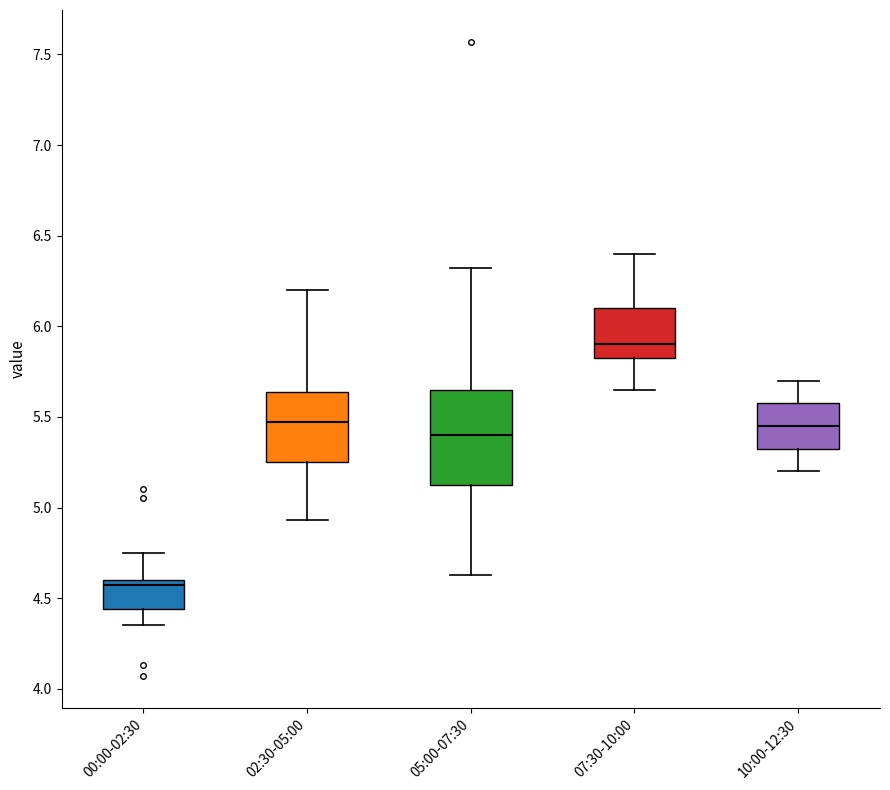

Where does the upper whisker of the box for 07:30-10:00 end on the y-axis? The values are not printed on the chart, so give them approximately, as read against the axis.

6.40